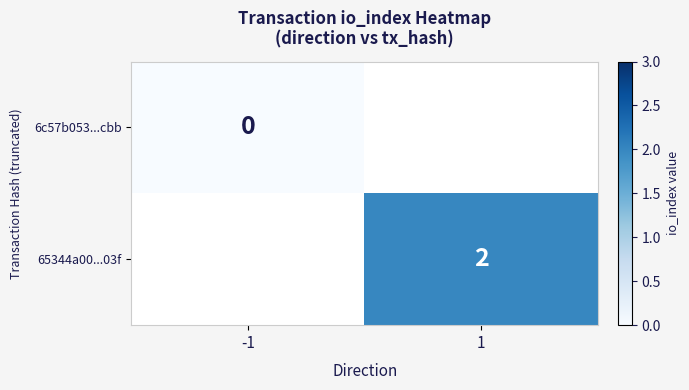

Is the value of 6c57b053...cbb at -1 greater than the value of 65344a00...03f at 1?

No